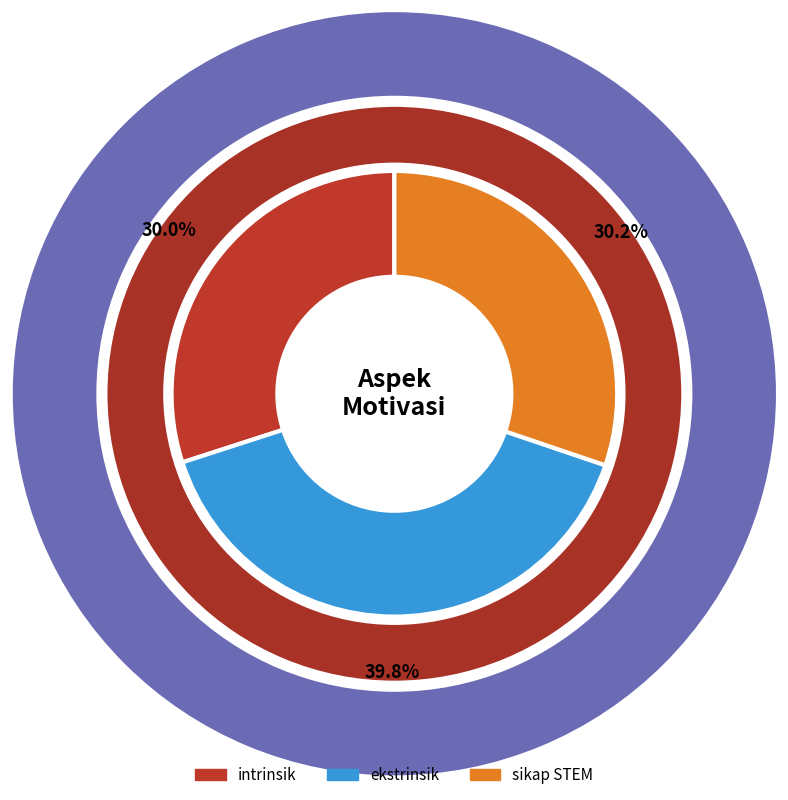

The sikap STEM slice represents 21% of the pie. True or false?

False